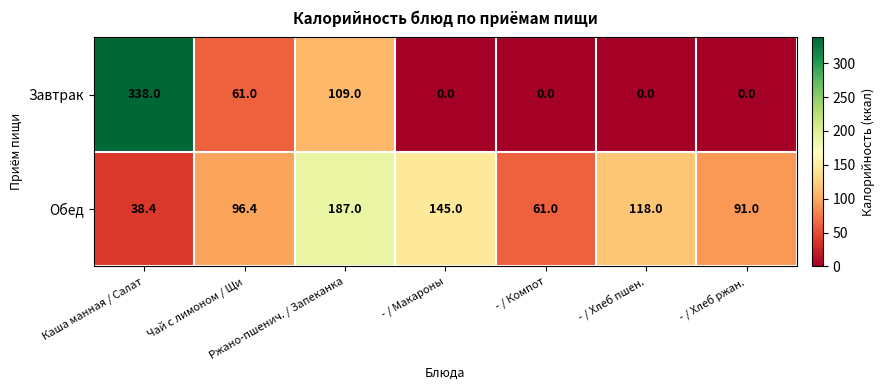

Which series has the largest total across all categories?

Обед